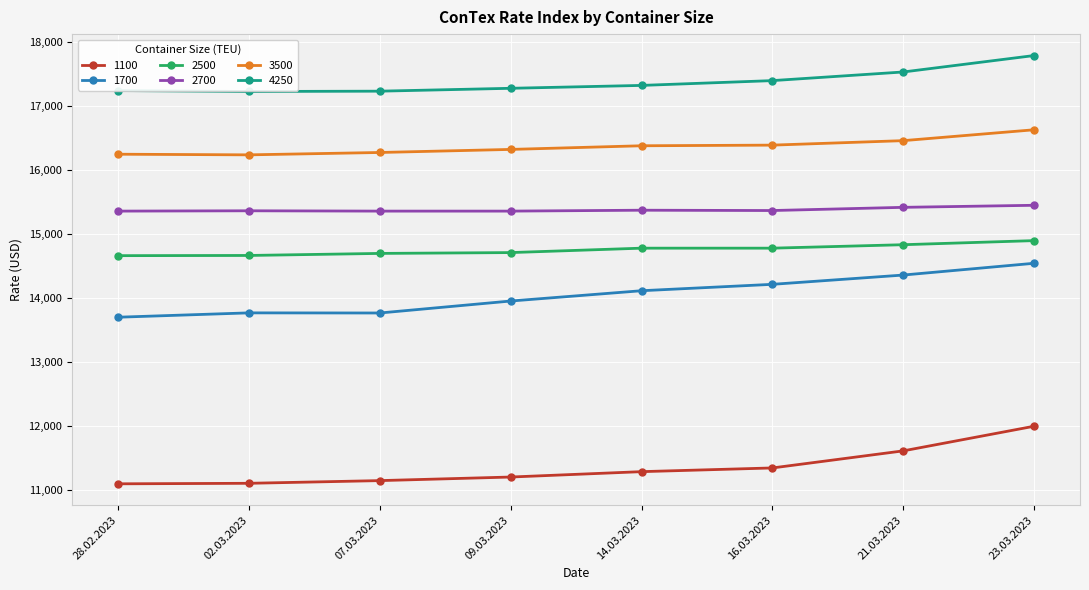

Which label corresponds to the largest value in the chart?

23.03.2023